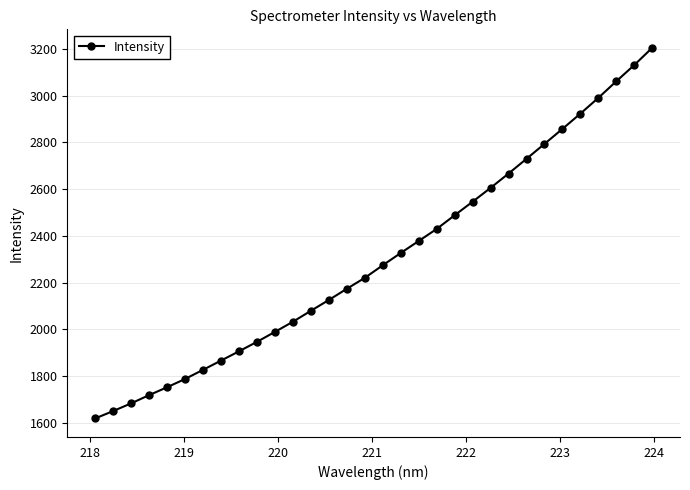

What is the value of the 1st point from the left?

1619.5